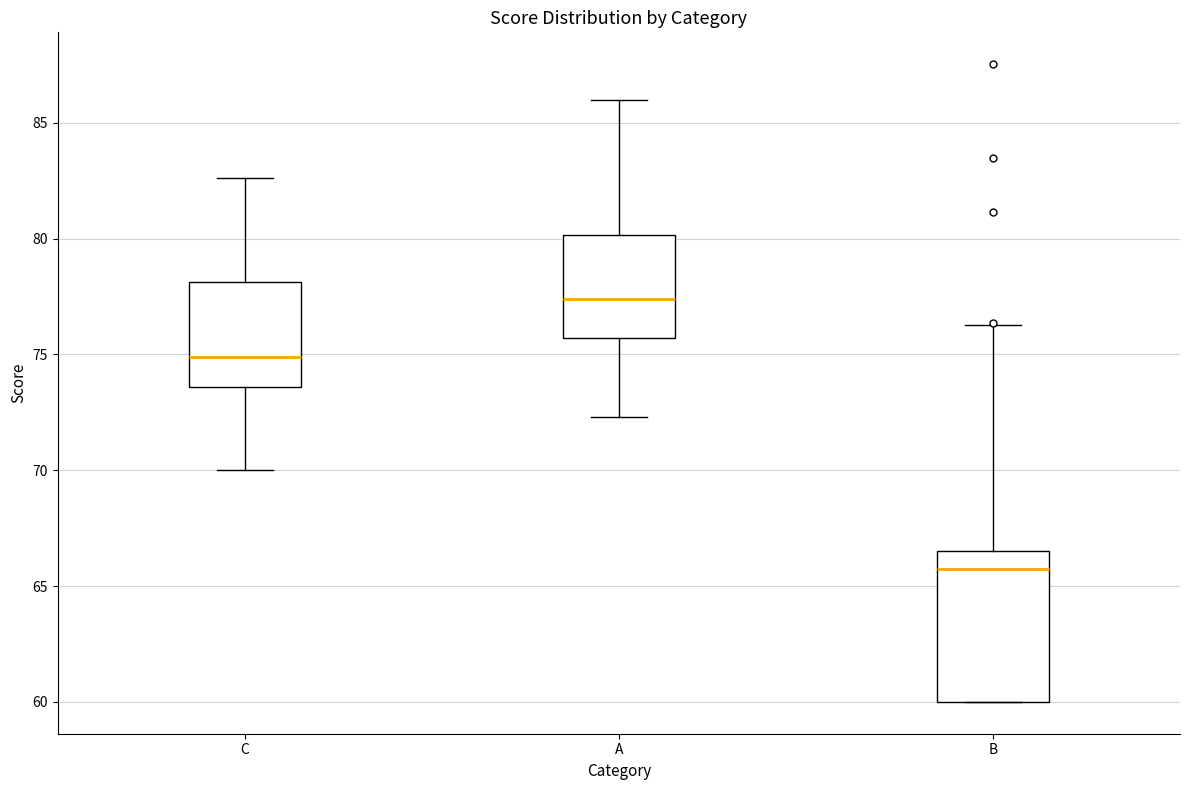

Reading left to right, read every box against the y-axis: the position of its median line, the range the box covers, and the ends of its whiskers. The values are not printed on the chart, so give them approximately, as read against the axis.

C: median 75.0, box 73.5 to 78.0, whiskers 70.0 to 82.5
A: median 77.5, box 75.5 to 80.0, whiskers 72.5 to 86.0
B: median 65.5, box 60.0 to 66.5, whiskers 60.0 to 76.5